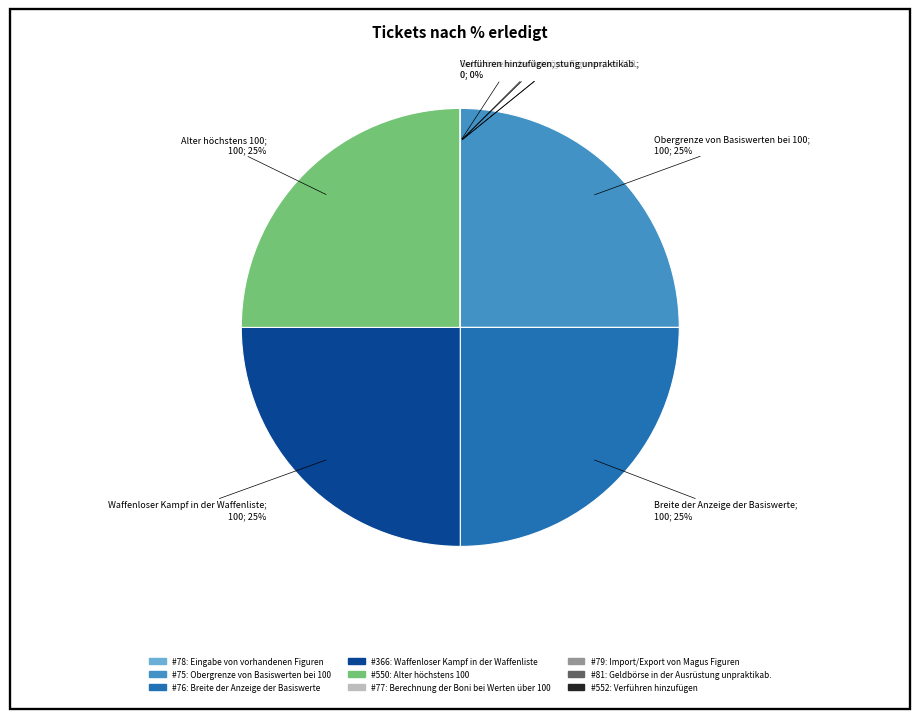

Is there any slice that represents more than half of the pie?

No